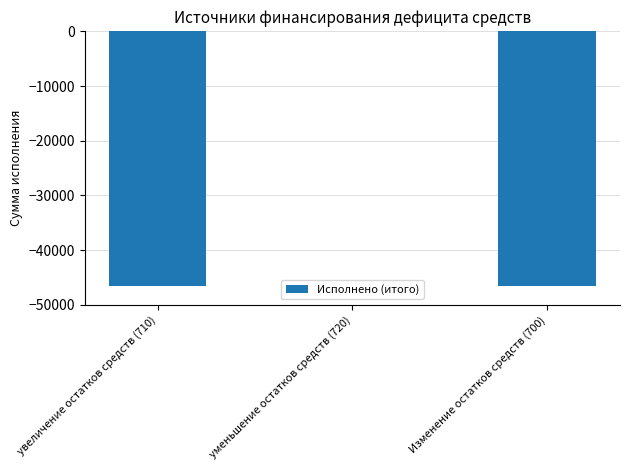

Reading left to right, what are all the values shown in this chart?

увеличение остатков средств (710)=-46589	уменьшение остатков средств (720)=0	Изменение остатков средств (700)=-46589